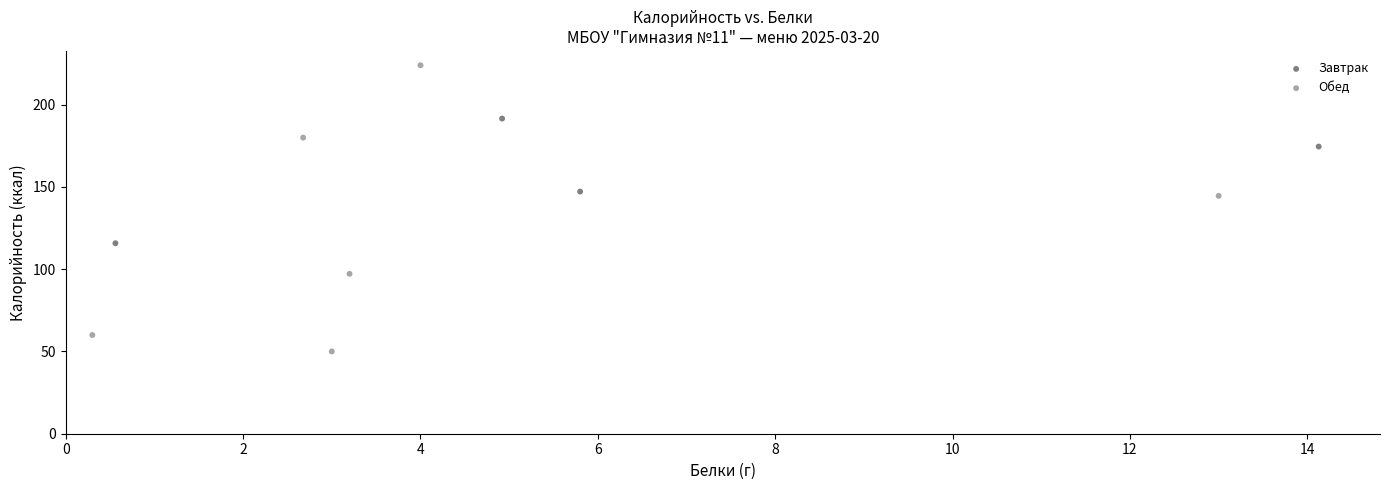

Which series contains the highest Y value?

Обед